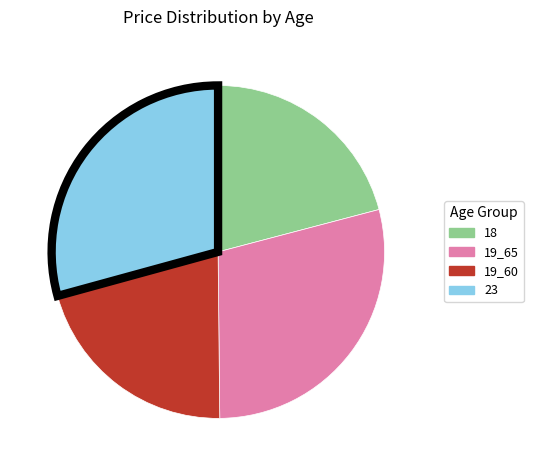

Do 19_65 and 19_60 together represent more than half of the pie?

No